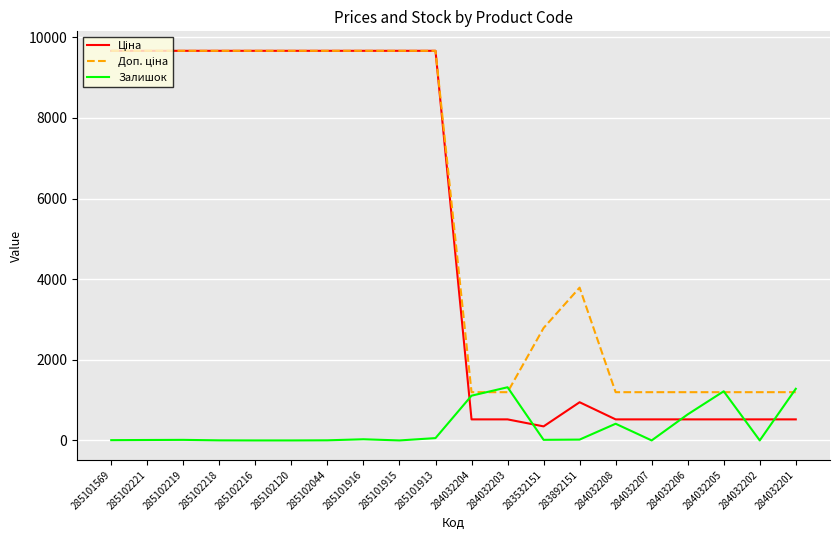

The Залишок series shows 0.0 at 285101915. True or false?

True